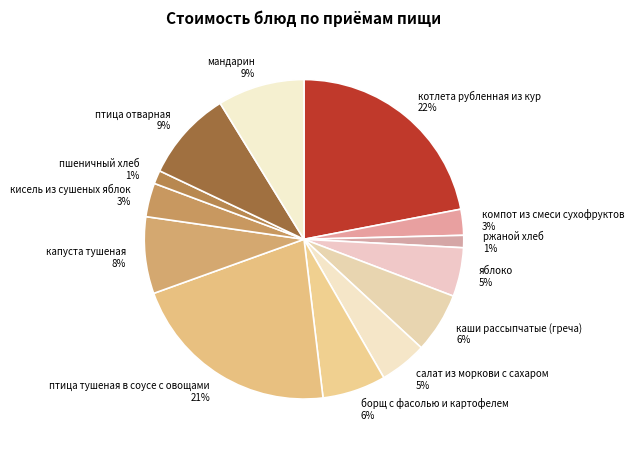

Which slice is the largest?

котлета рубленная из кур